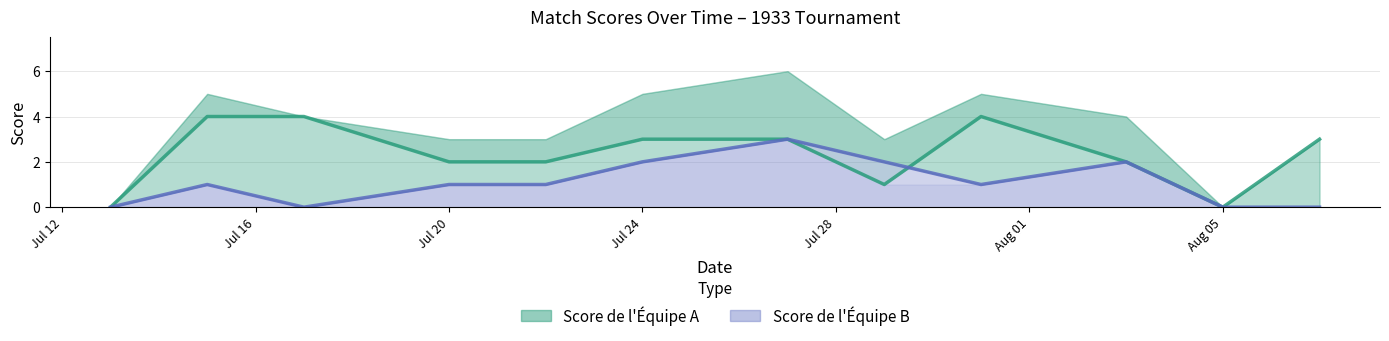

What is the label of the 11th point from the right?

1933-07-15